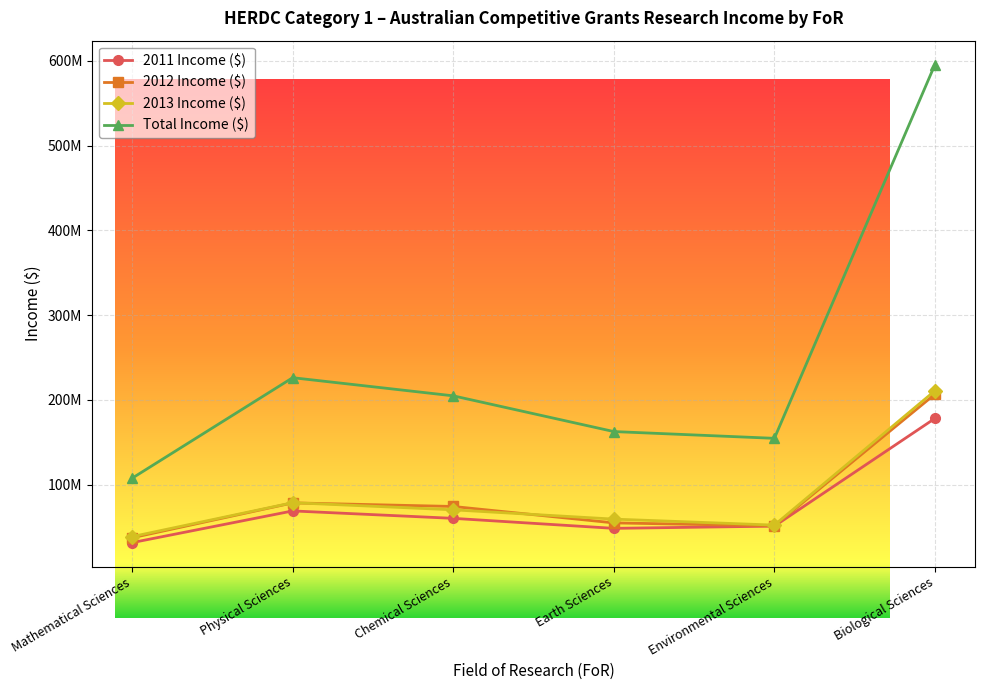

Which series has the largest total across all categories?

Total Income ($)